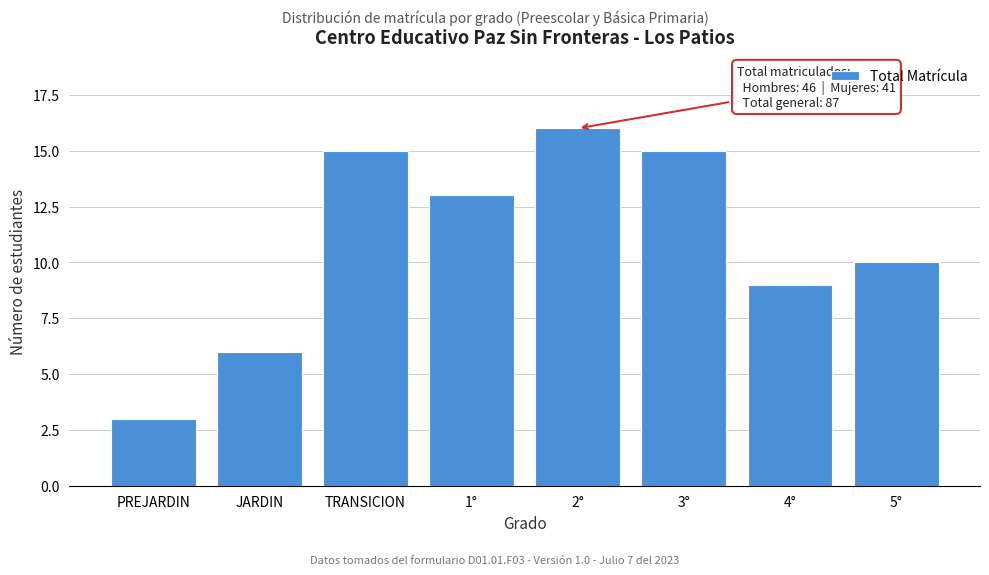

Reading left to right, extract all data points from this chart.

3	6	15	13	16	15	9	10